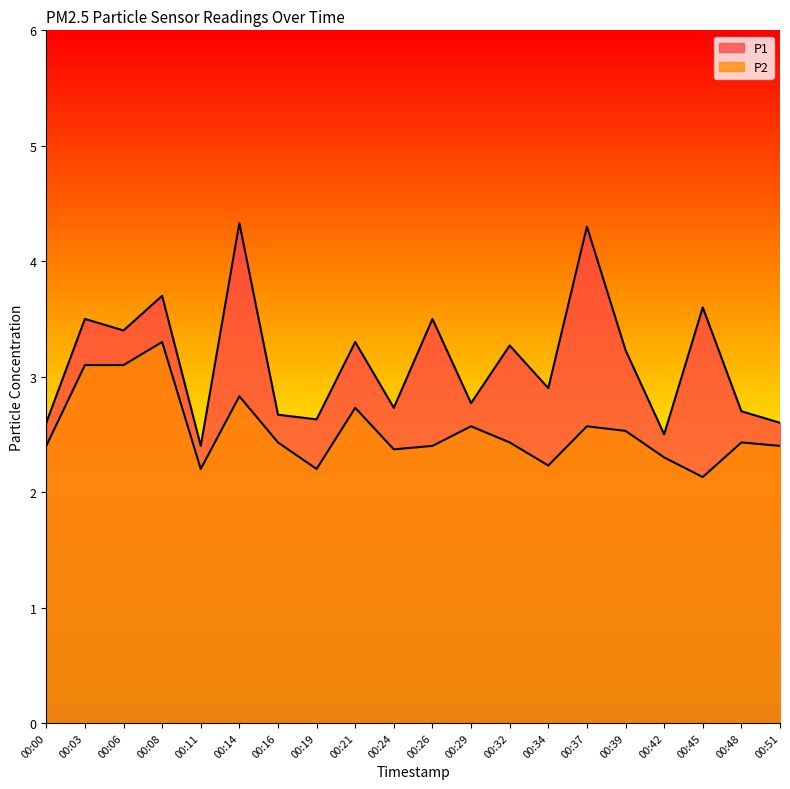

Is it true that P2 equals 2.4 at 00:26?

True